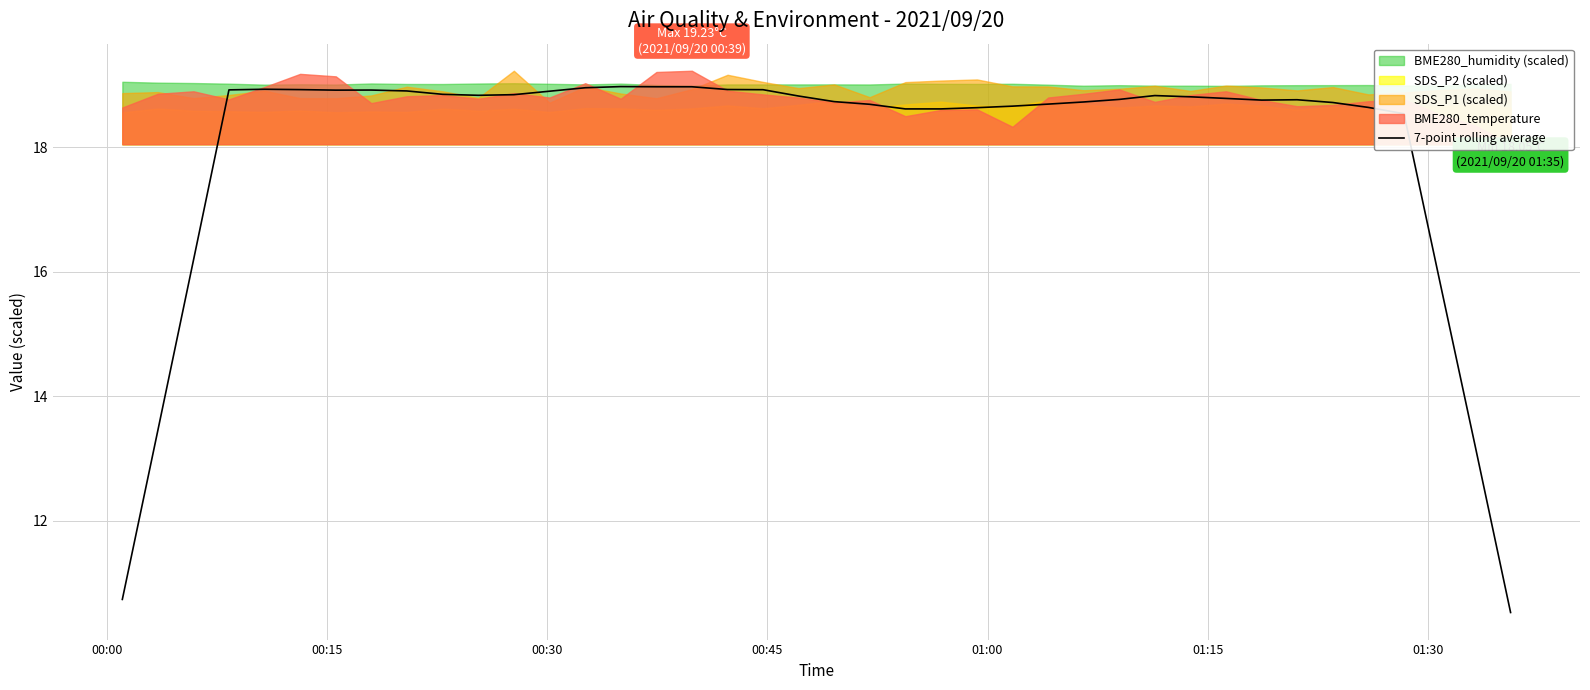

What is the value of the 37th point from the left?

18.5